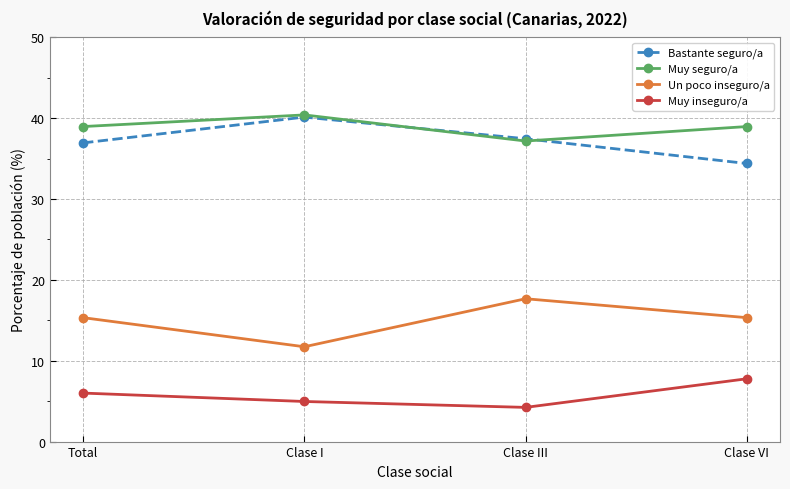

Is the value of Muy inseguro/a at Clase III greater than the value of Un poco inseguro/a at Clase VI?

No